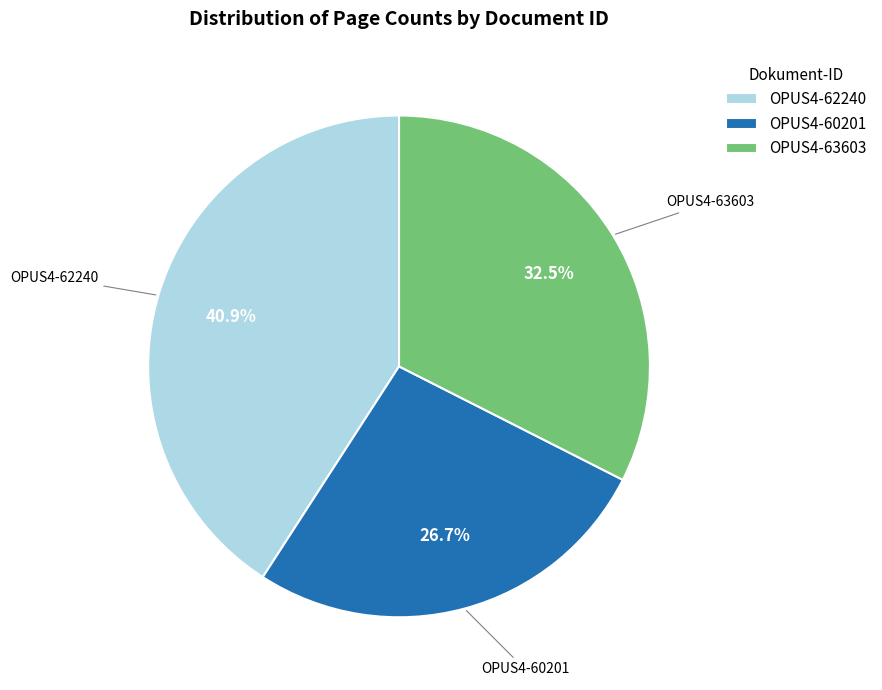

The OPUS4-62240 slice represents 41% of the pie. True or false?

True